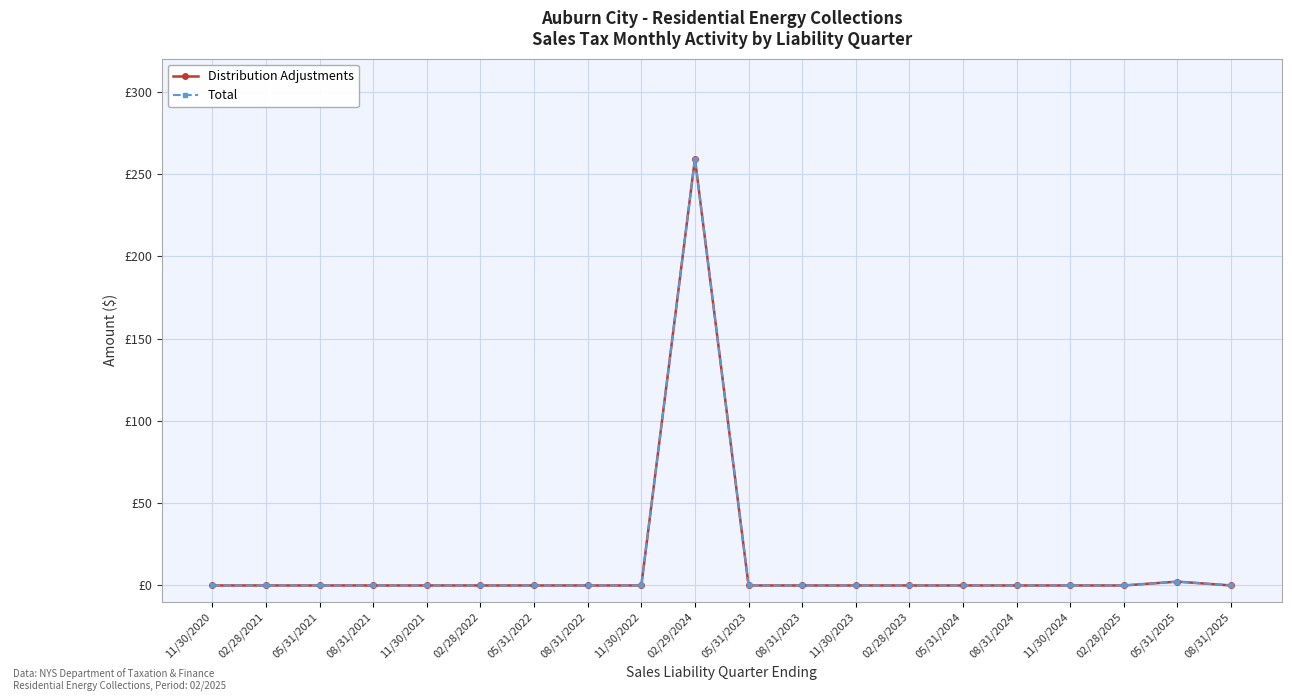

Does the chart display data point markers on the line(s)?

Yes